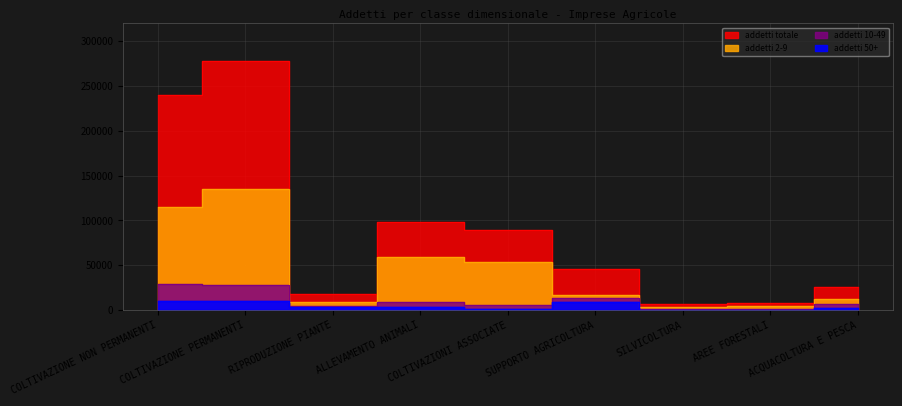

Which label corresponds to the smallest value in the chart?

SILVICOLTURA